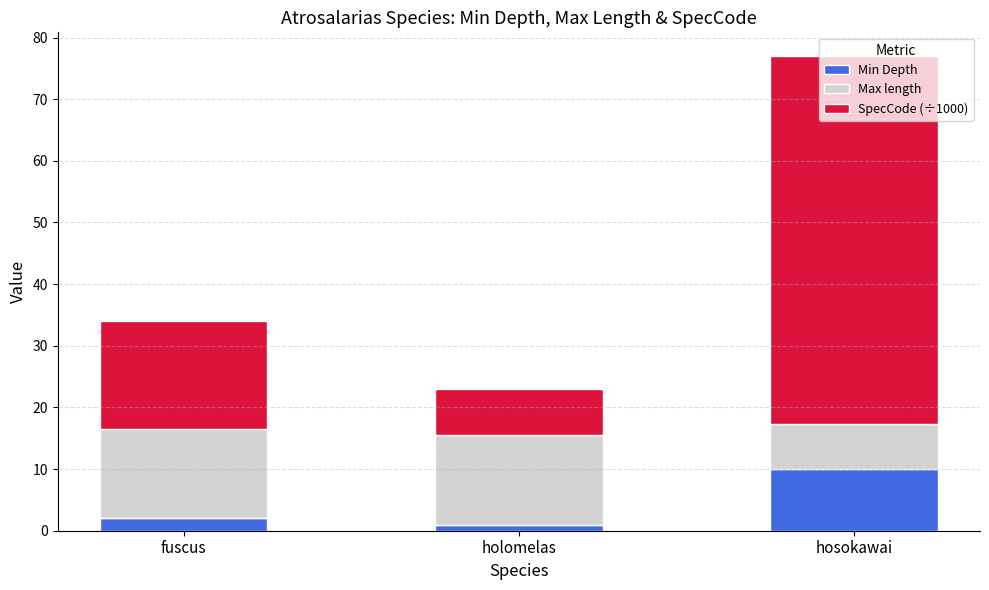

Count the number of categories in the chart.

3